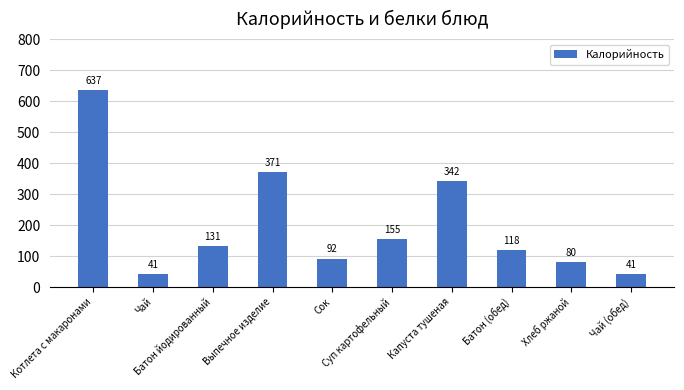

What is the label of the 2nd bar from the right?

Хлеб ржаной